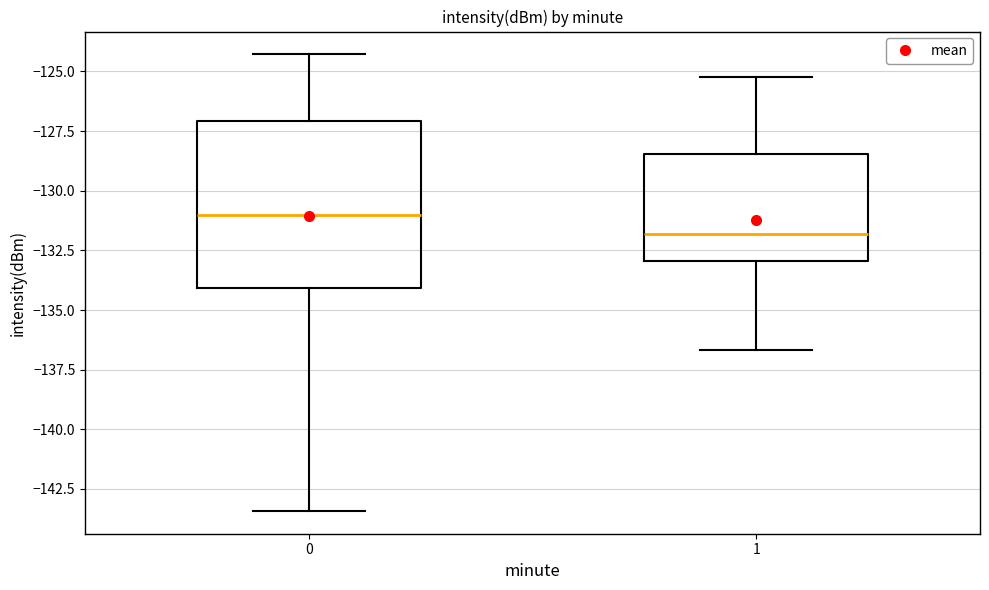

Where does the median line of the box at x = 0 sit on the y-axis? The values are not printed on the chart, so give them approximately, as read against the axis.

-131.0